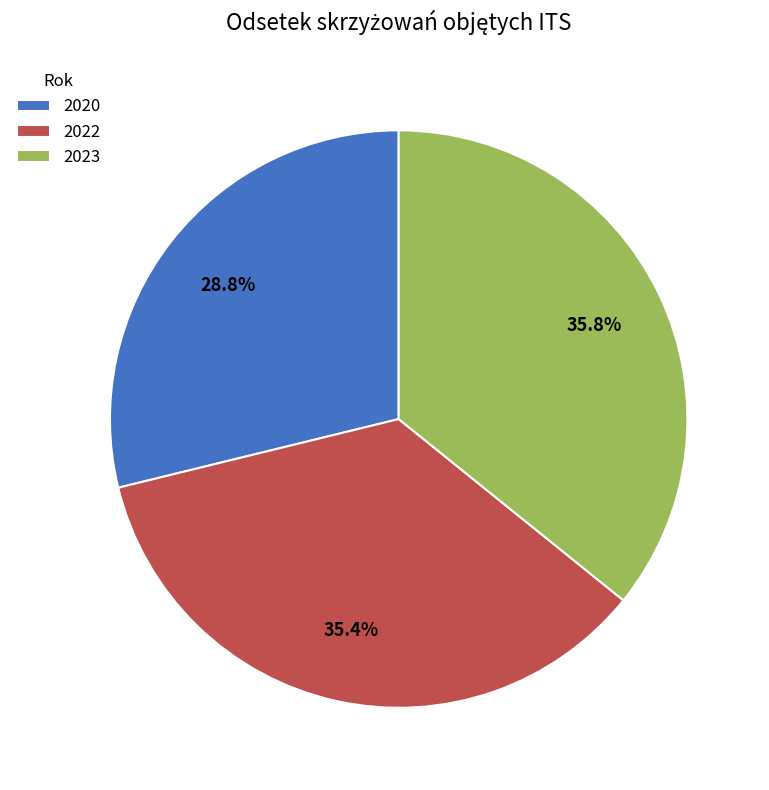

How many slices are in this pie chart?

3